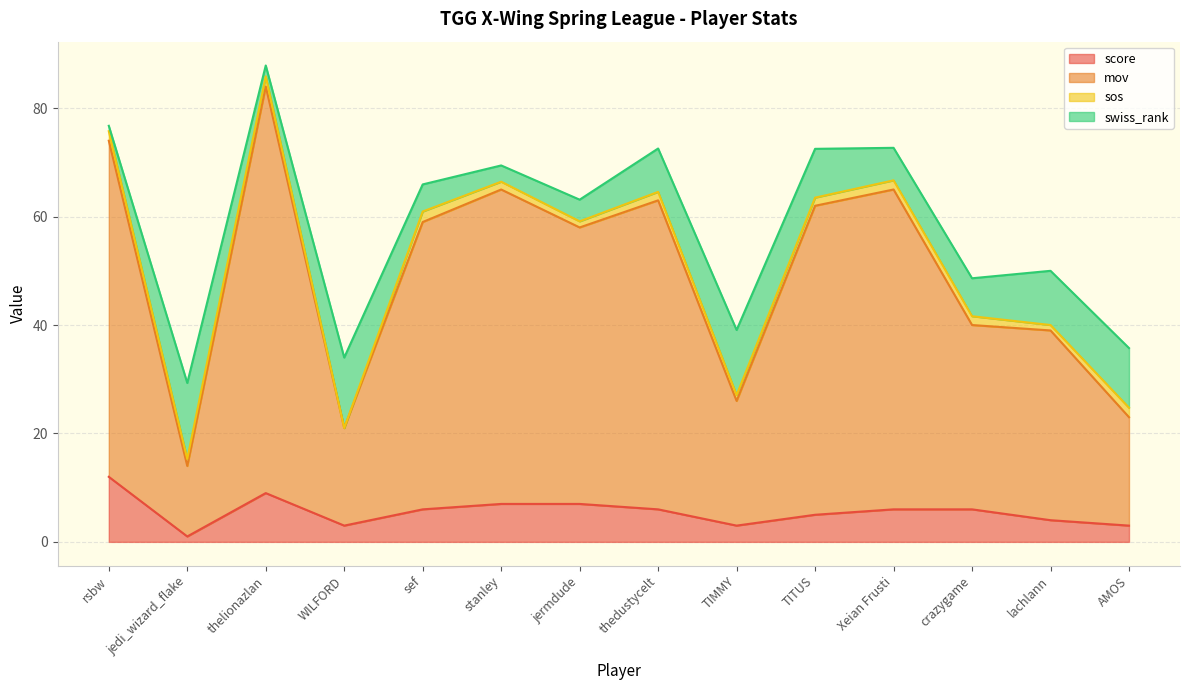

True or false: score and mov cross at least once.

False